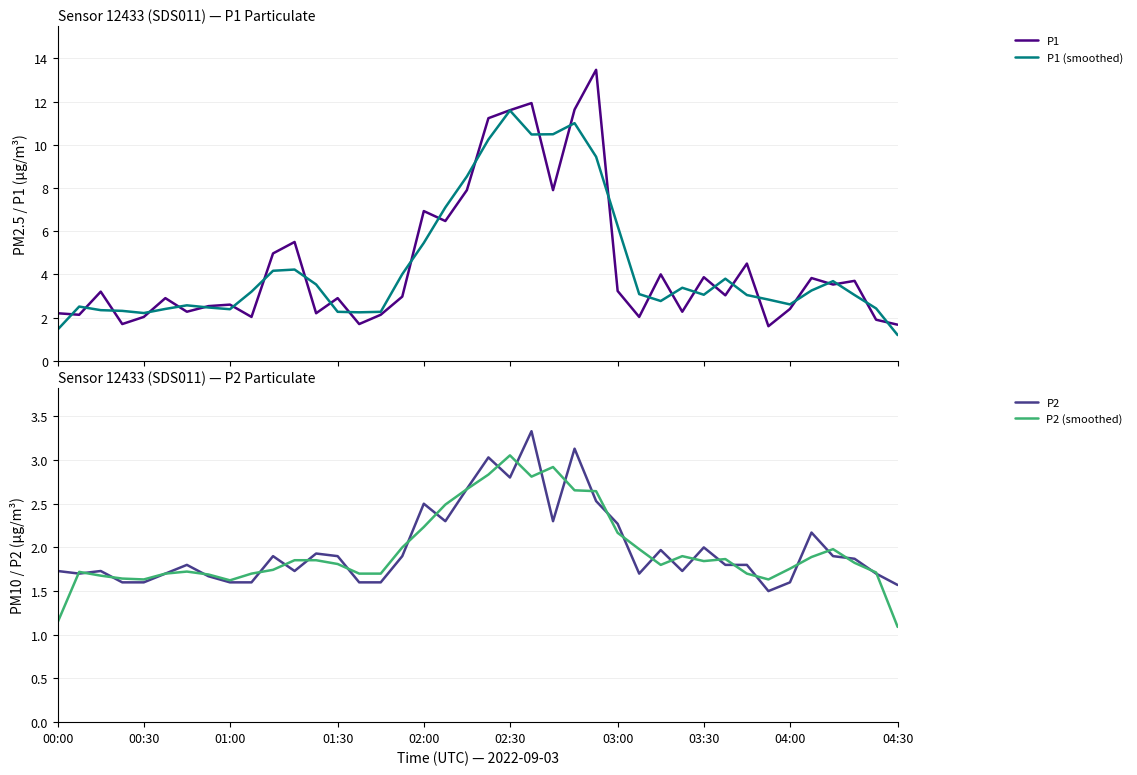

At 00:00, list the series in order from smallest to largest.

P2 (smoothed), P1 (smoothed), P2, P1